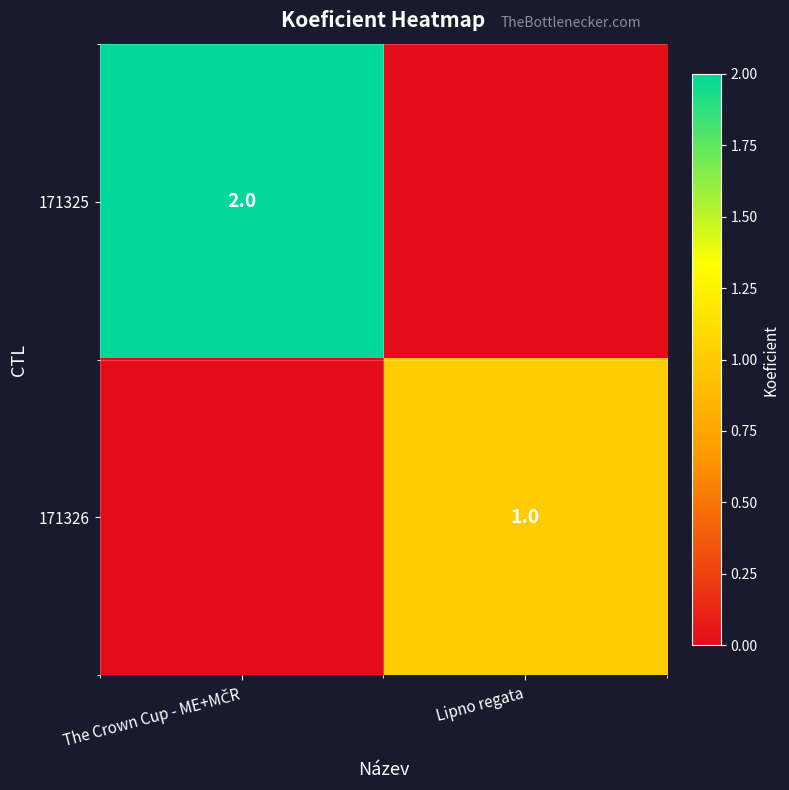

Is it true that 171326 equals 1 at Lipno regata?

True